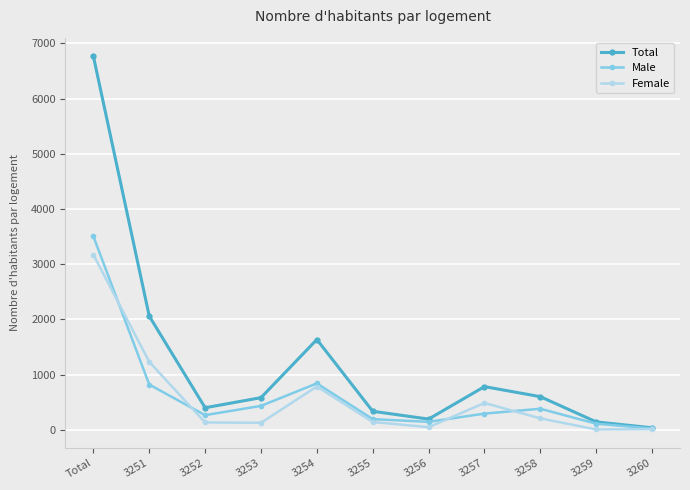

Is the value of Total at Total greater than the value of Male at 3258?

Yes